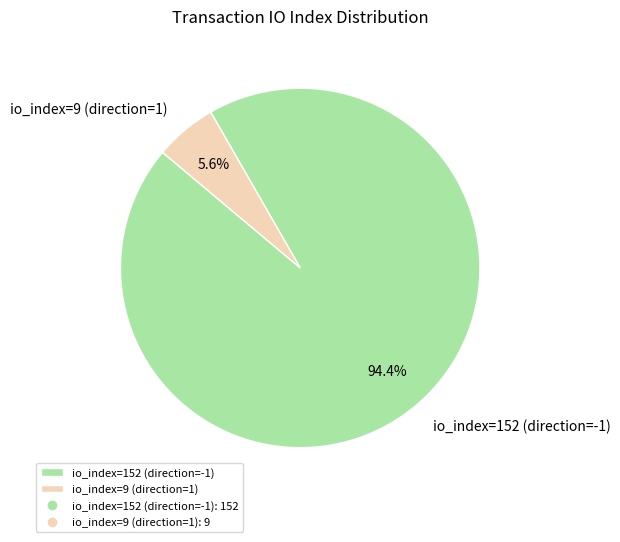

Rank the categories by value from lowest to highest.

io_index=9 (direction=1), io_index=152 (direction=-1)